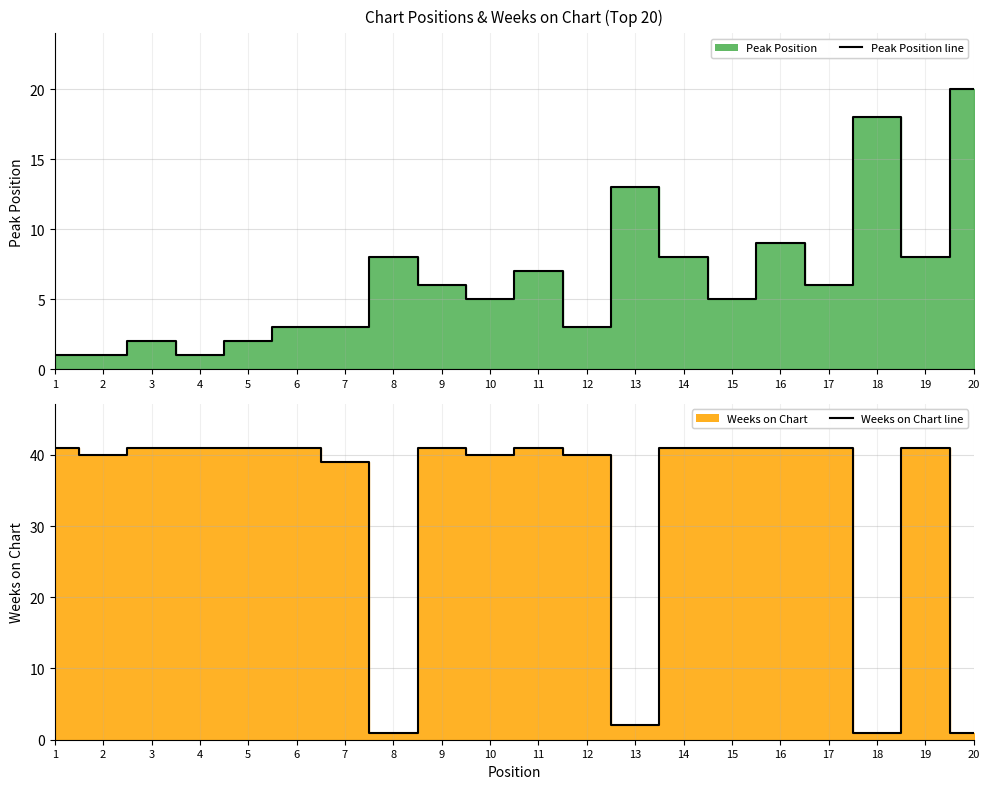

What is the difference between the Peak Position line values at 15 and 11?

2